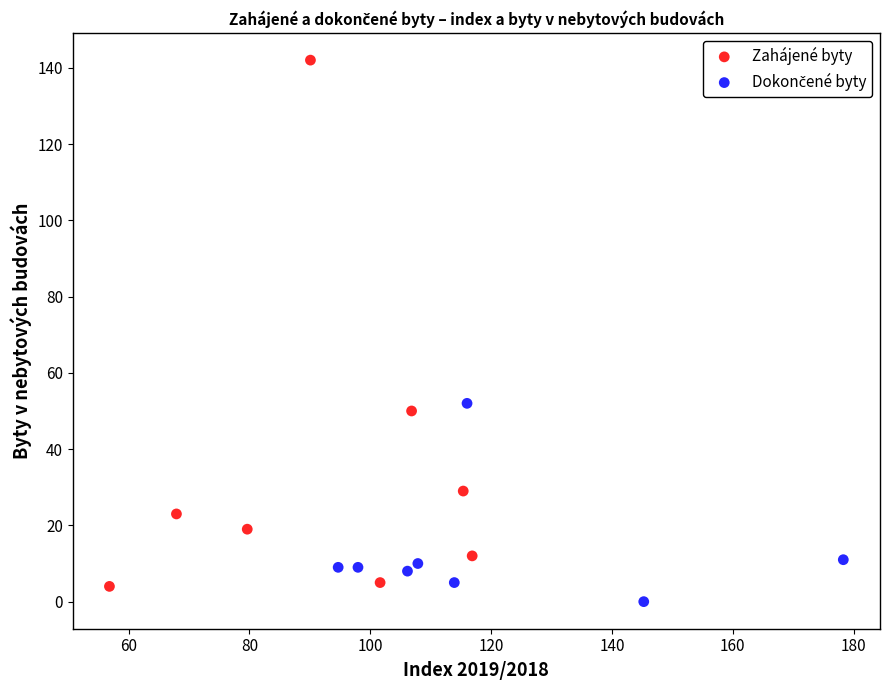

Which series has the widest spread of Y values?

Zahájené byty